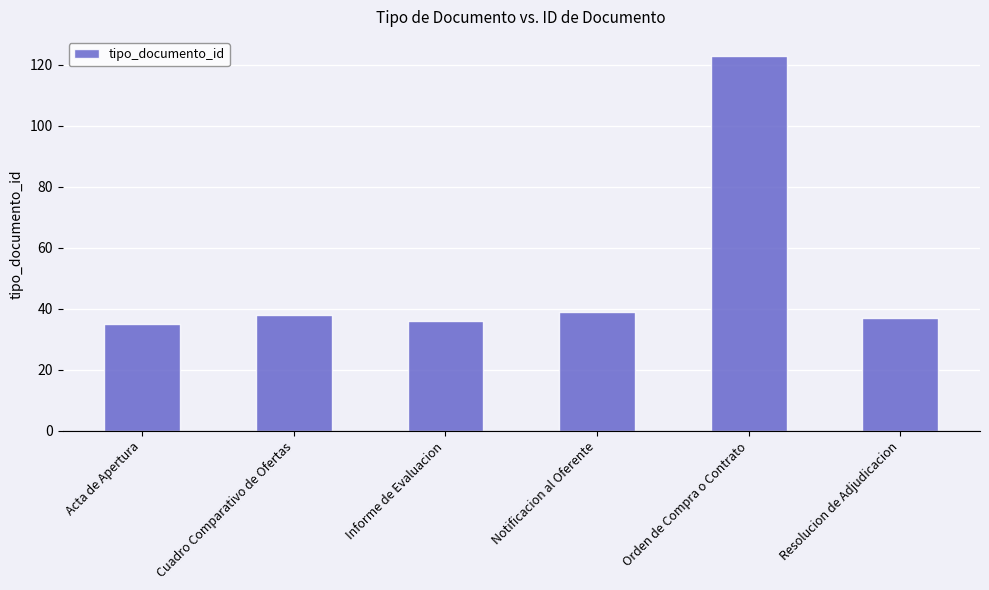

Approximately how many times larger is the value at Cuadro Comparativo de Ofertas compared to Informe de Evaluacion?

1.1